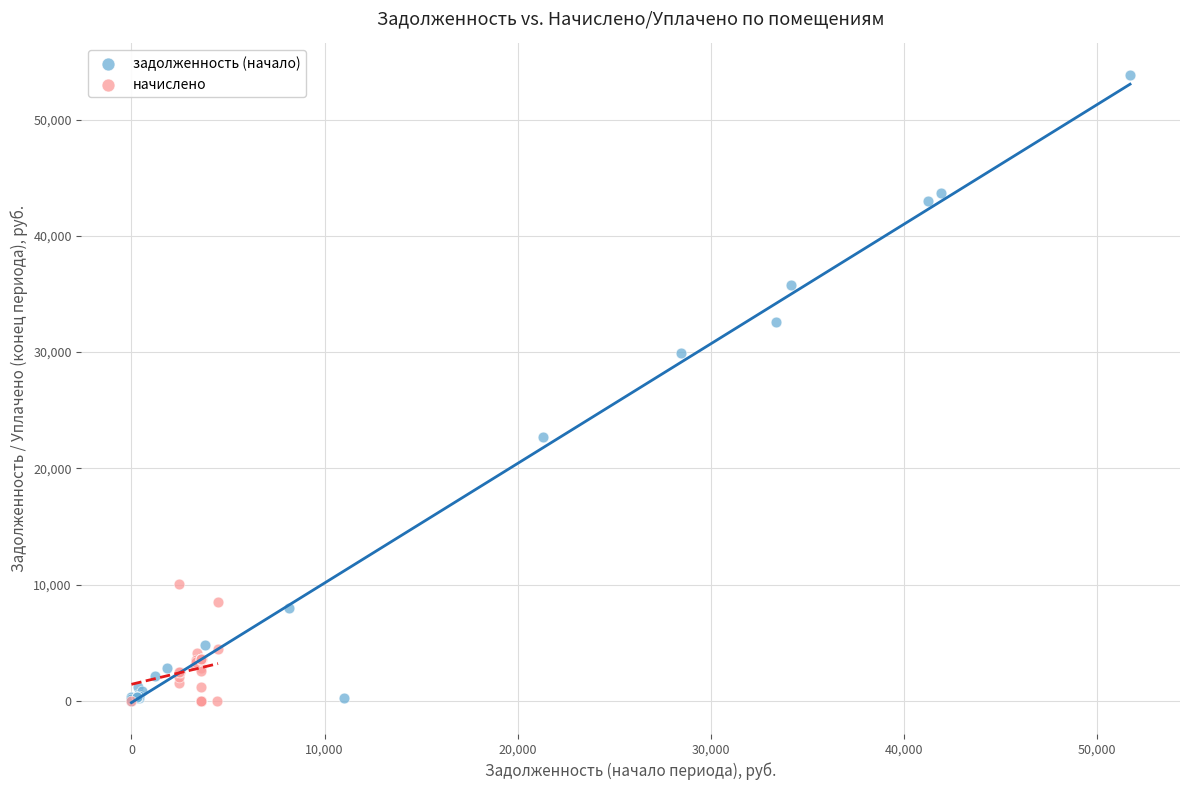

Which series has the widest spread of Y values?

задолженность (начало)